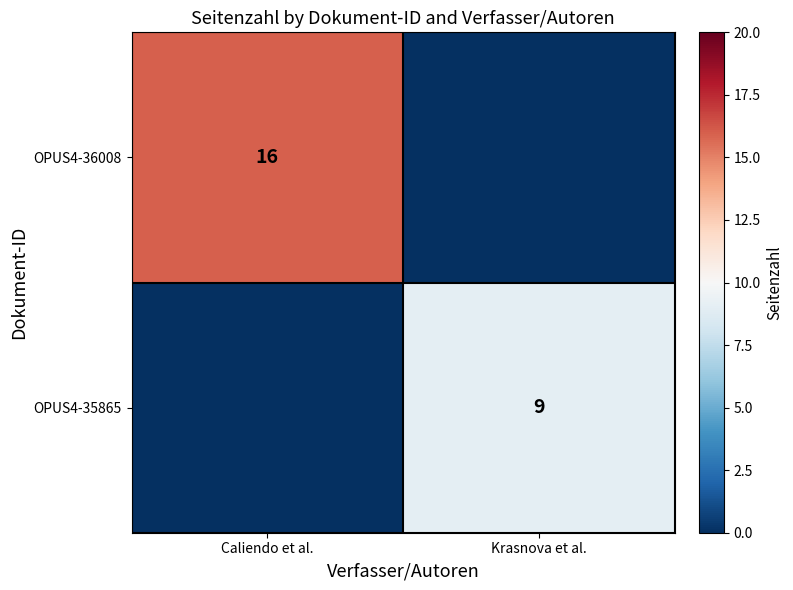

What is the total value across all series at Krasnova et al.?

9